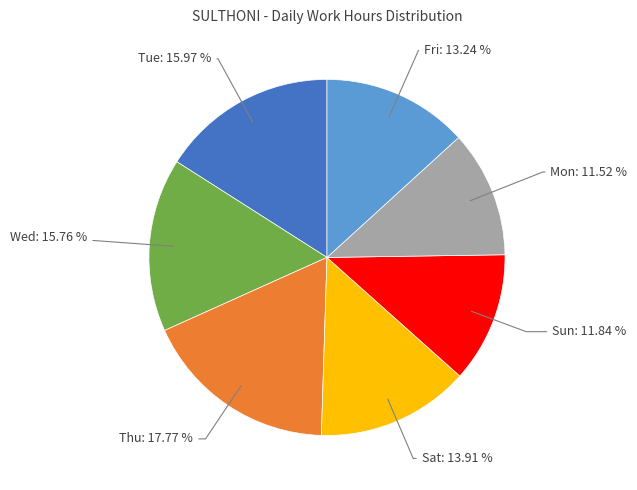

Approximately how many times larger is the value at Fri compared to Sat?

1.0